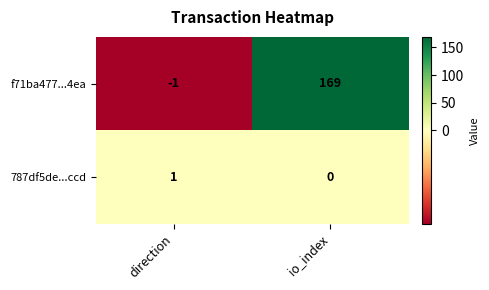

What is the average value of the f71ba477...4ea series?

84